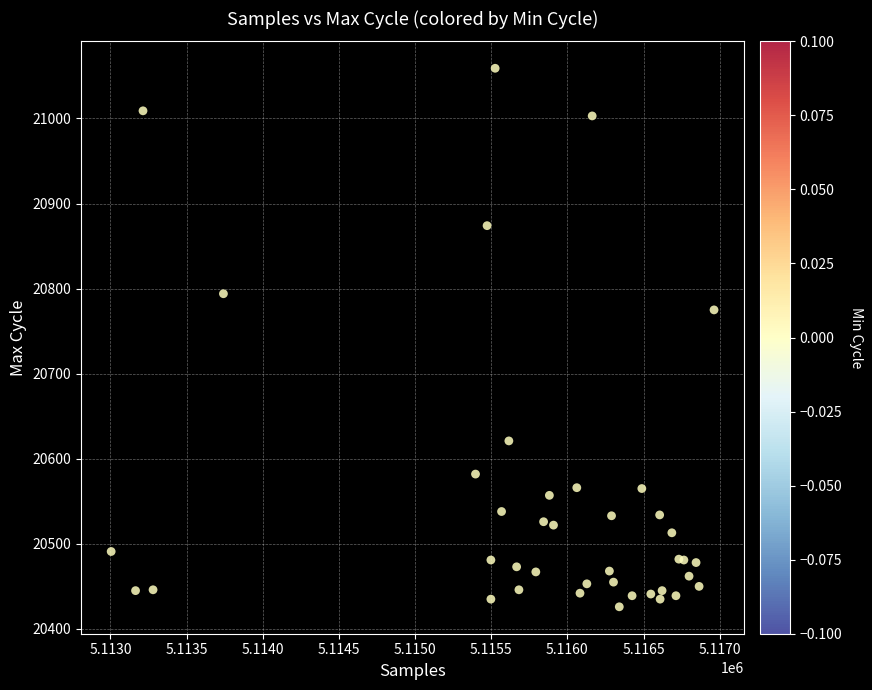

What Y value in the scatter plot is closest to 20742?

20775